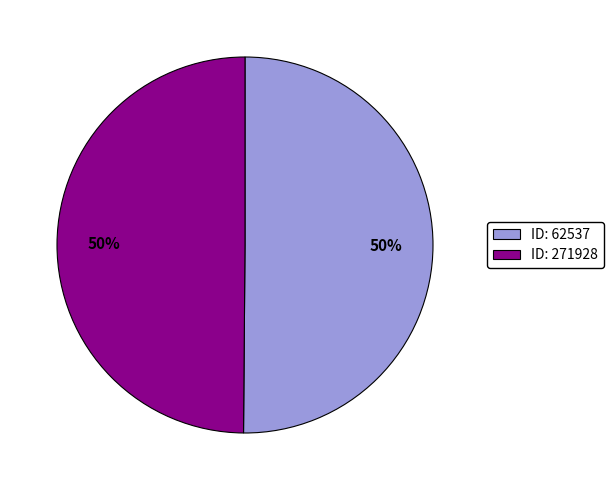

To the nearest percent, what percentage of the pie is ID: 271928?

50%